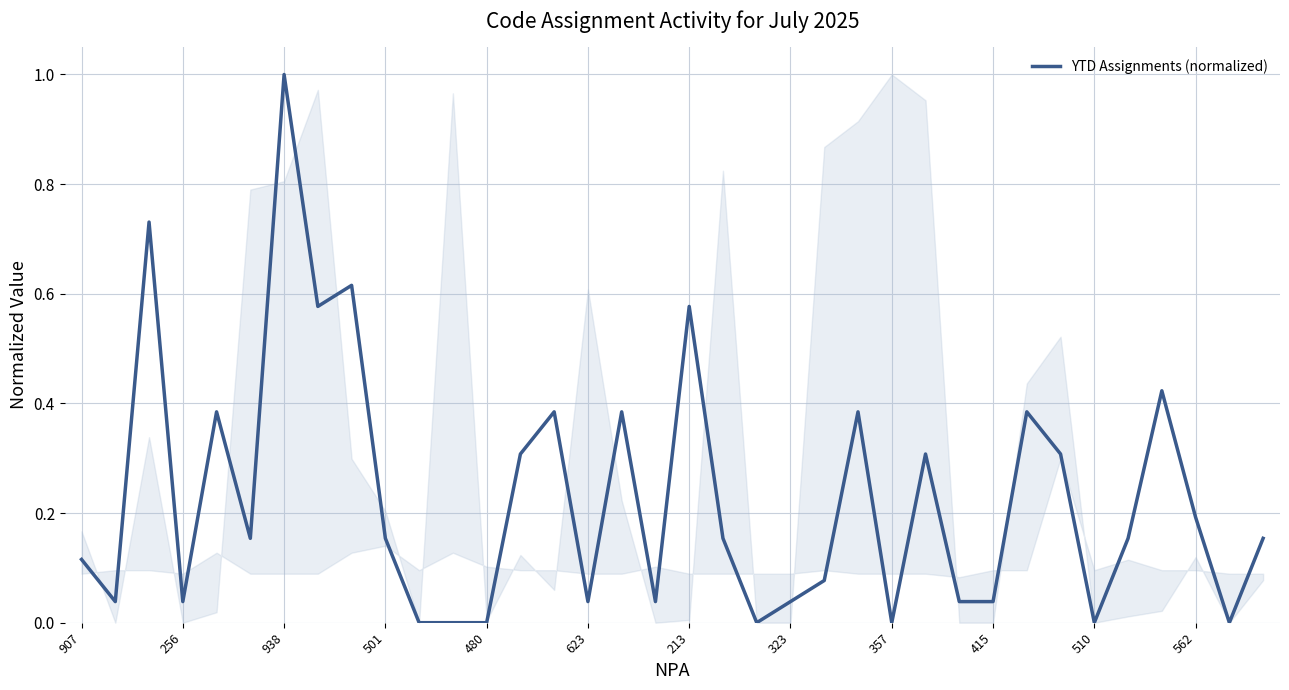

What is the difference between the maximum and minimum values?

1.0